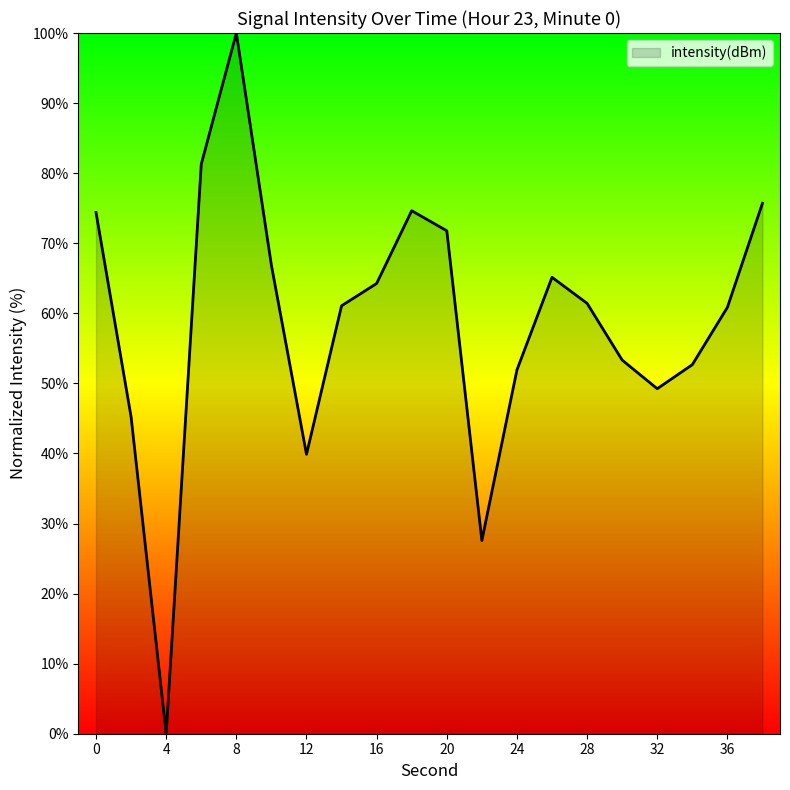

What is the difference between the maximum and minimum values?

100.0